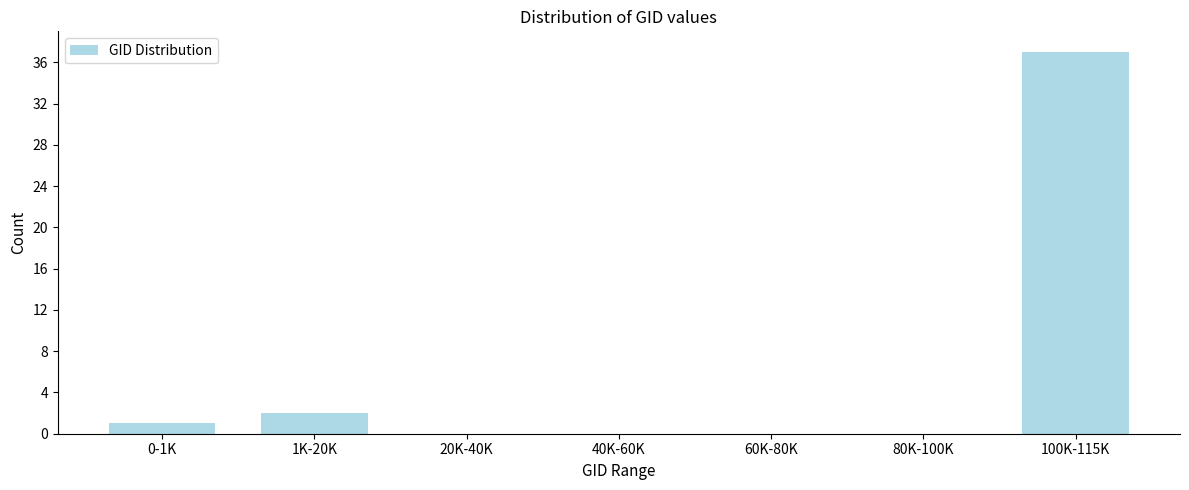

Reading left to right, what are all the values shown in this chart?

0-1K=1	1K-20K=2	20K-40K=0	40K-60K=0	60K-80K=0	80K-100K=0	100K-115K=37